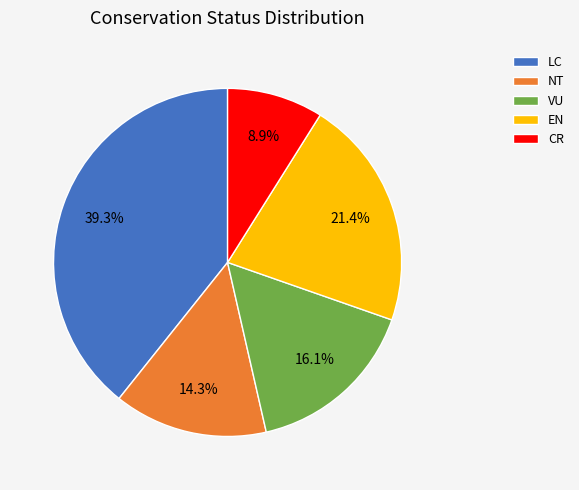

Combined, what portion of the pie is VU and NT?

30.4%